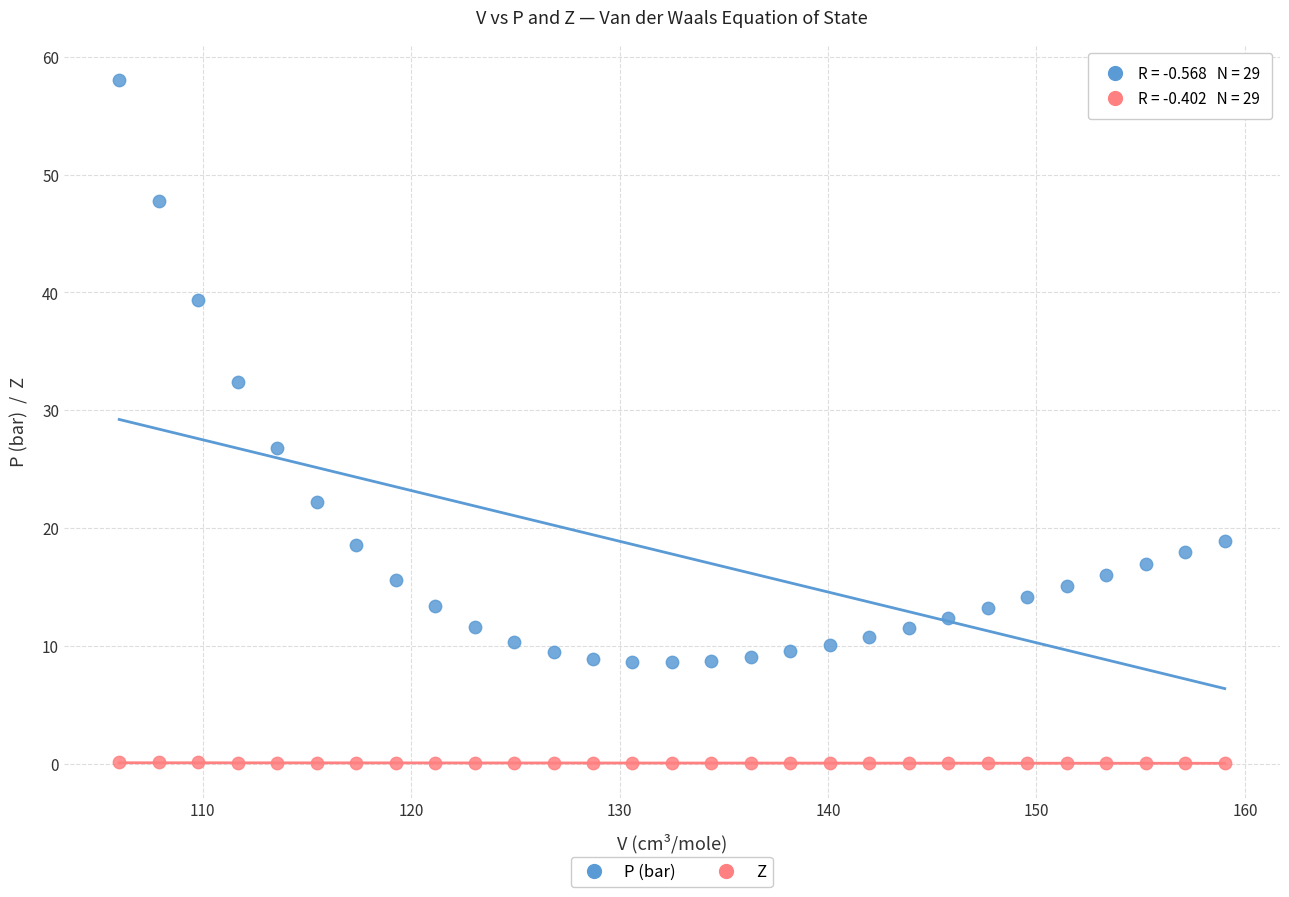

What are all the series names shown in the legend?

P (bar), Z